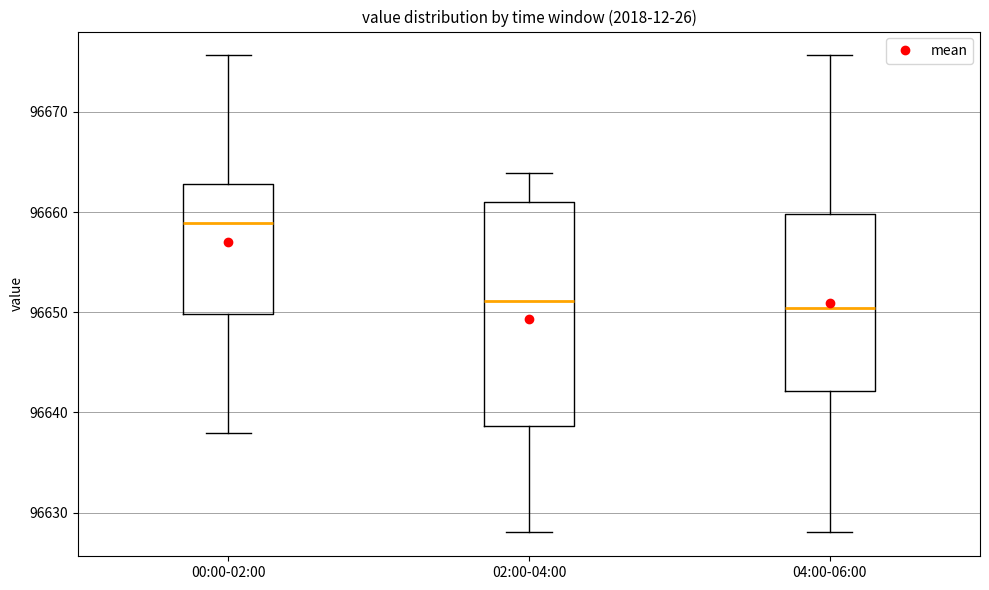

Which box has the highest median line?

00:00-02:00